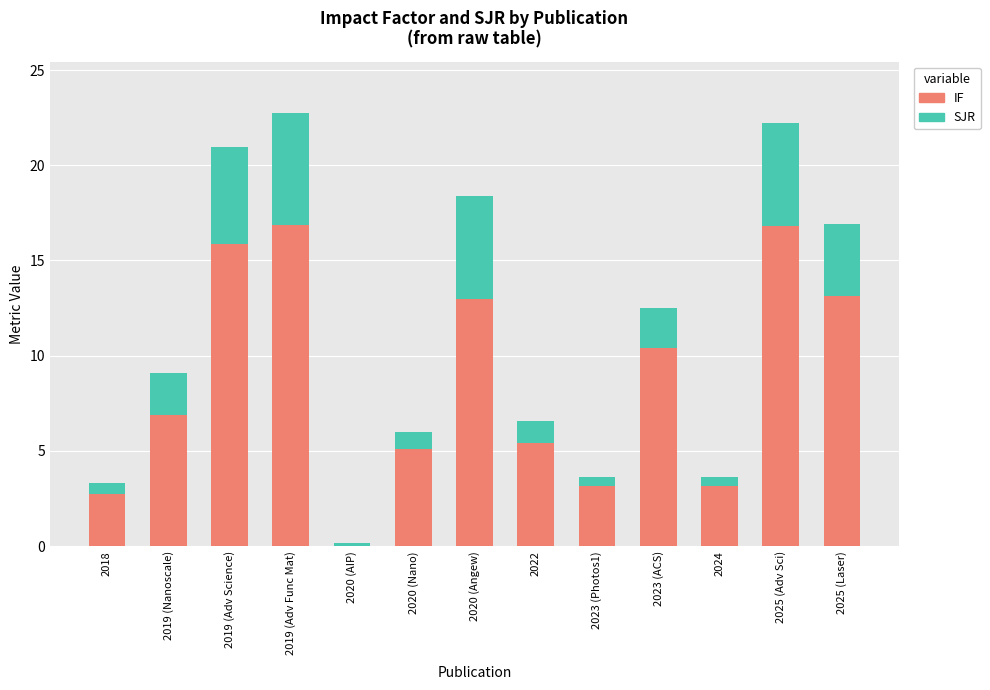

Is it true that IF equals 4.9 at 2018?

False